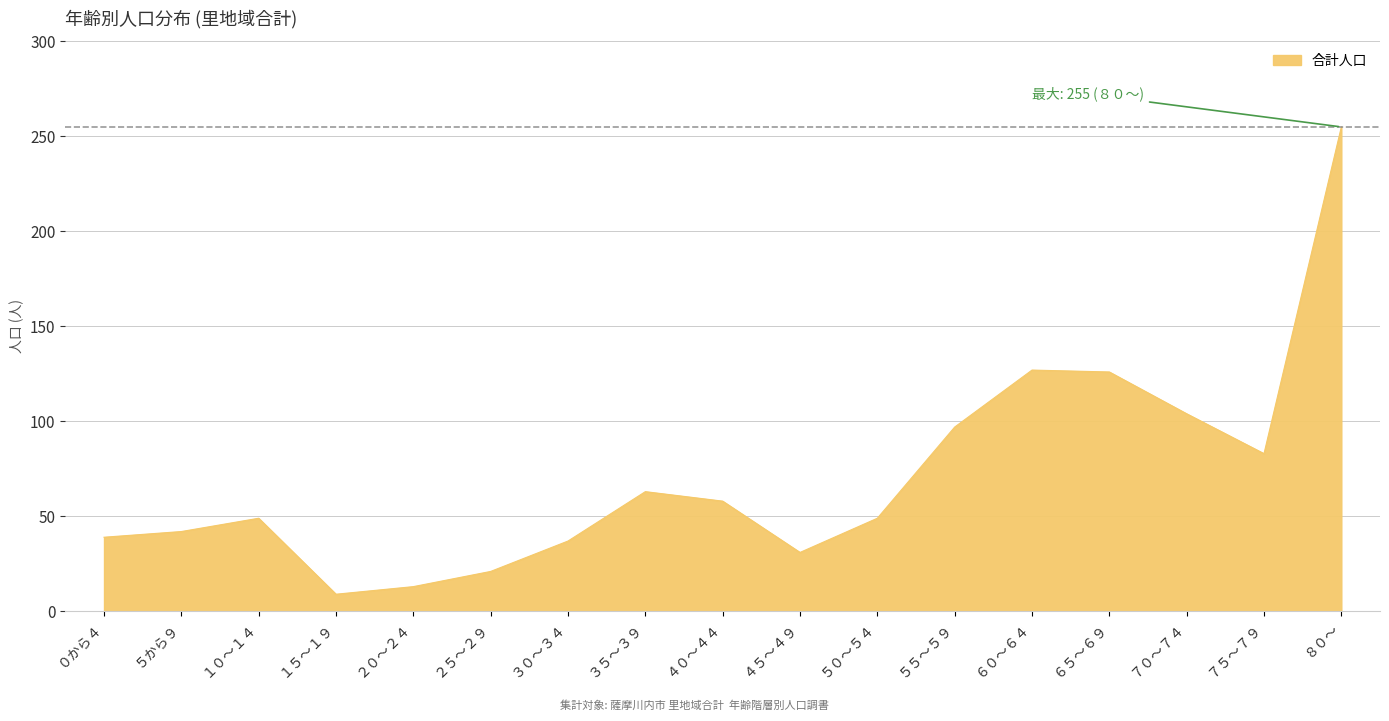

The value at ８０～ is 255. True or false?

True